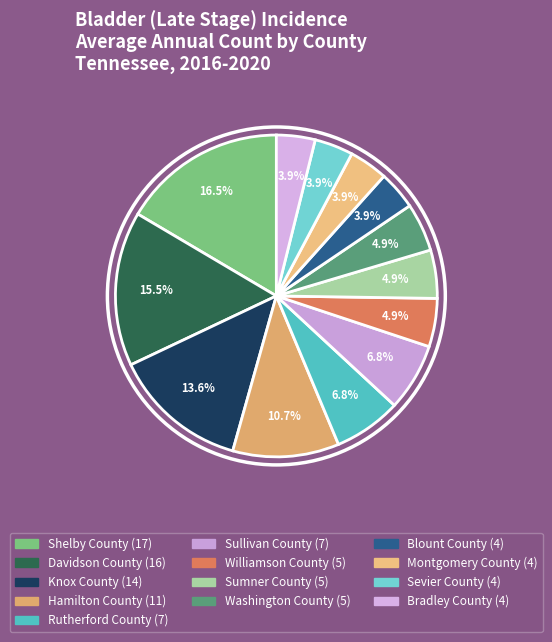

What percentage do Sumner County and Bradley County together represent?

8.7%